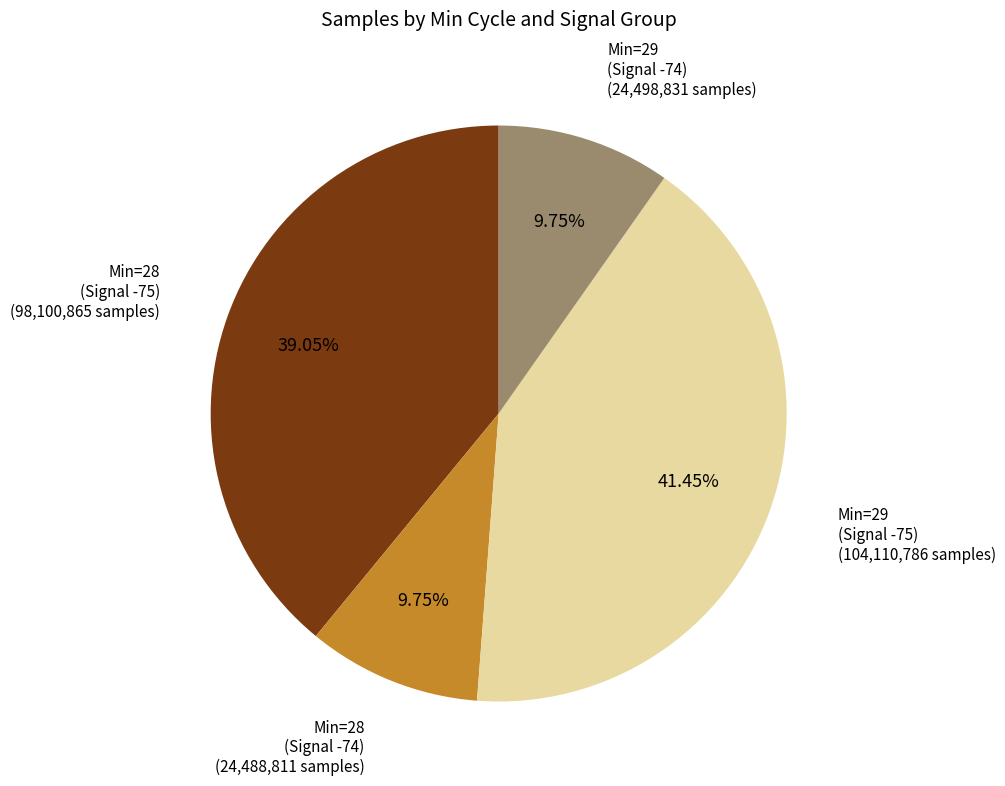

How many slices are in this pie chart?

4